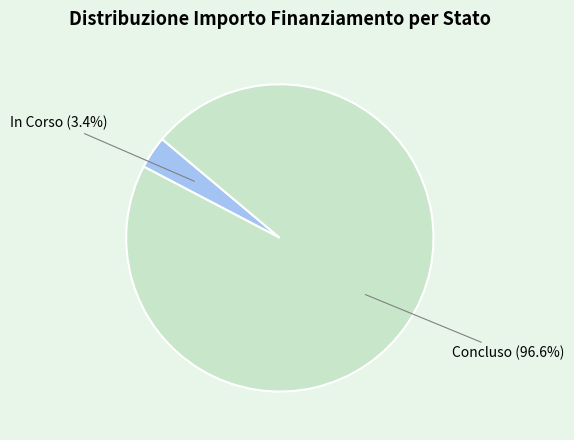

Does any single category account for the majority?

Yes